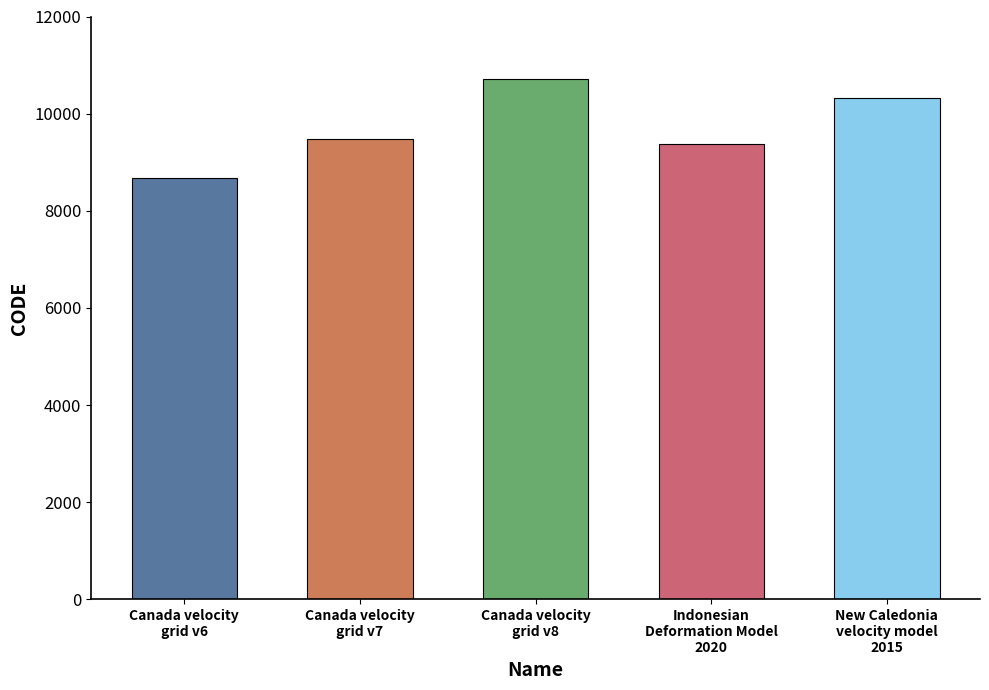

Between New Caledonia velocity model 2015 and Indonesian Deformation Model 2020, which is larger?

New Caledonia velocity model 2015